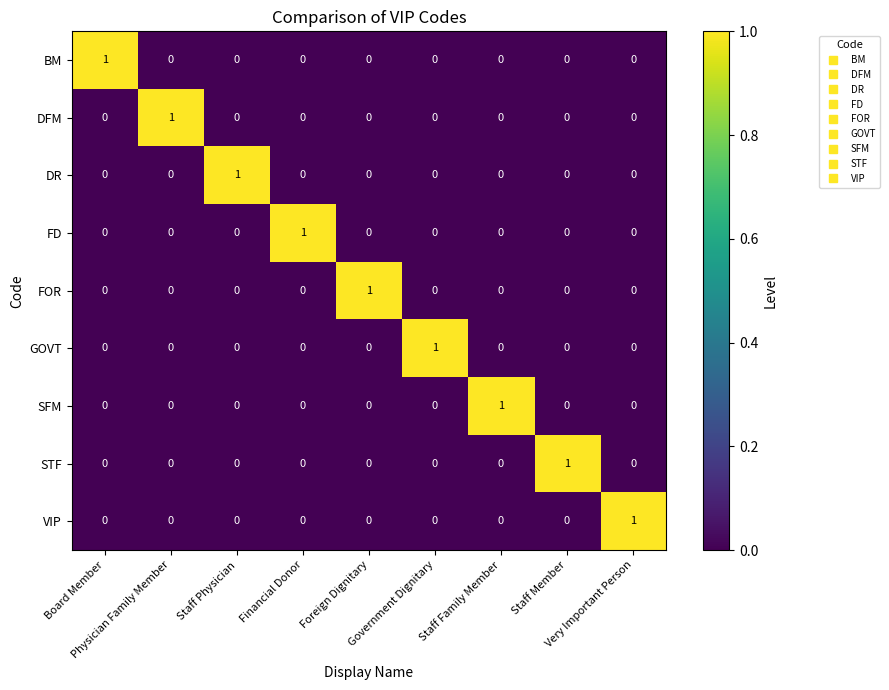

At how many categories does at least one series exceed 0?

9